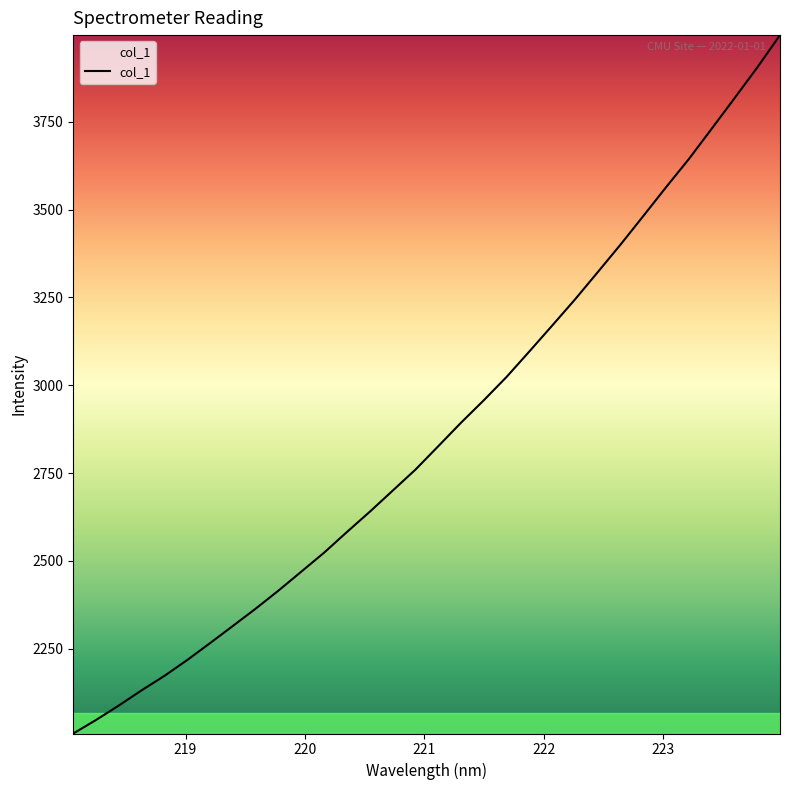

Reading left to right, transcribe all the data shown in this chart.

2009.1	2047.7	2089.0	2132.2	2173.4	2218.6	2266.6	2315.5	2364.7	2416.2	2470.0	2524.1	2582.8	2640.4	2700.2	2760.0	2826.6	2893.6	2957.5	3023.9	3096.5	3170.0	3244.3	3322.0	3400.4	3481.8	3563.8	3643.9	3730.0	3816.5	3904.2	3996.3